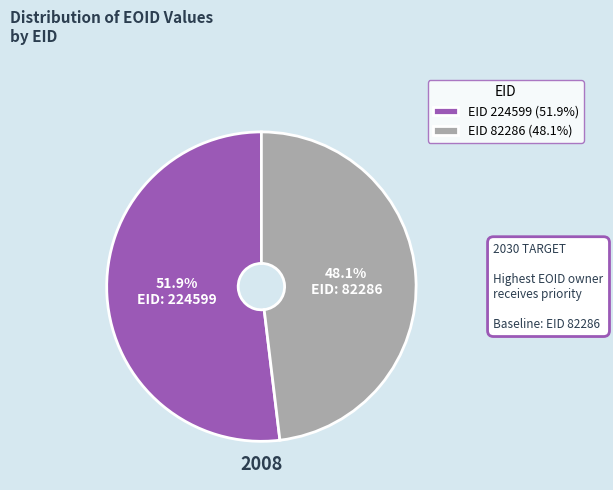

Which category has the smallest portion of the pie?

EID 82286 (48.1%)